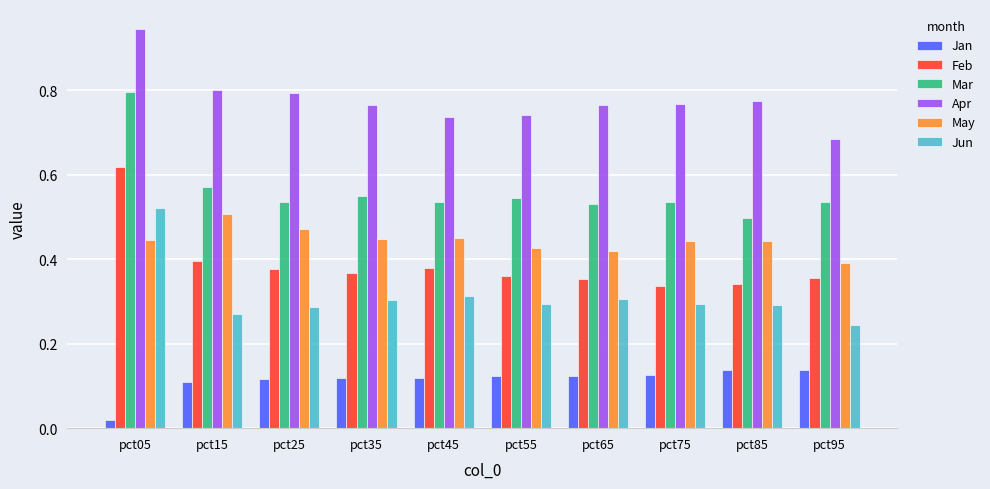

The value of Apr at pct95 is 0.9. True or false?

False